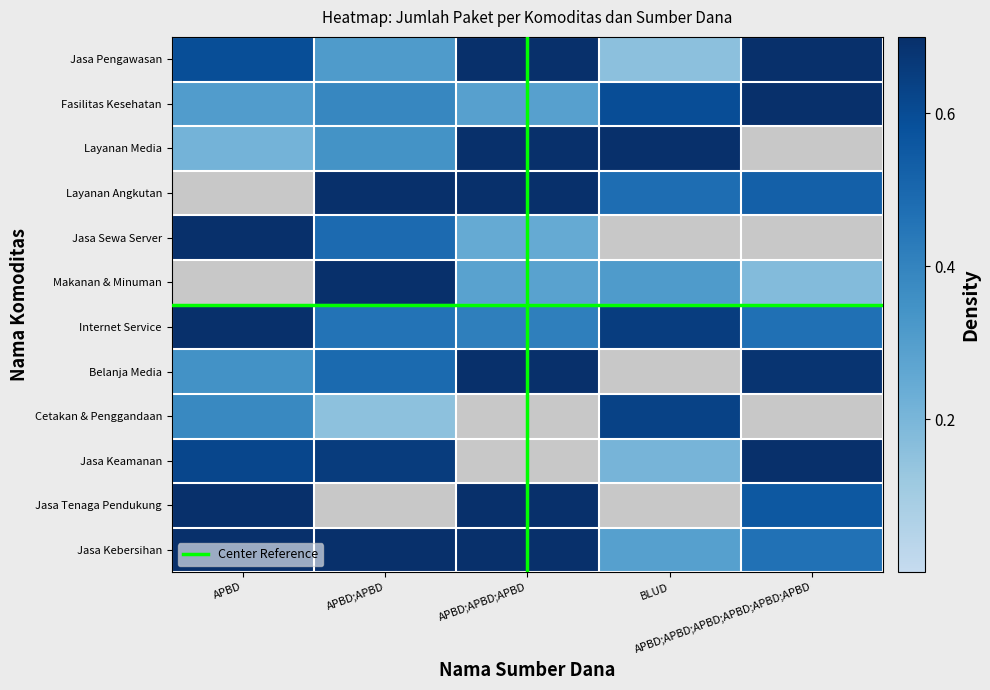

List the series in order of their peak value, lowest first.

Cetakan & Penggandaan, Fasilitas Kesehatan, Jasa Sewa Server, Belanja Media, Jasa Tenaga Pendukung, Internet Service, Jasa Keamanan, Jasa Kebersihan, Makanan & Minuman, Layanan Angkutan, Jasa Pengawasan, Layanan Media